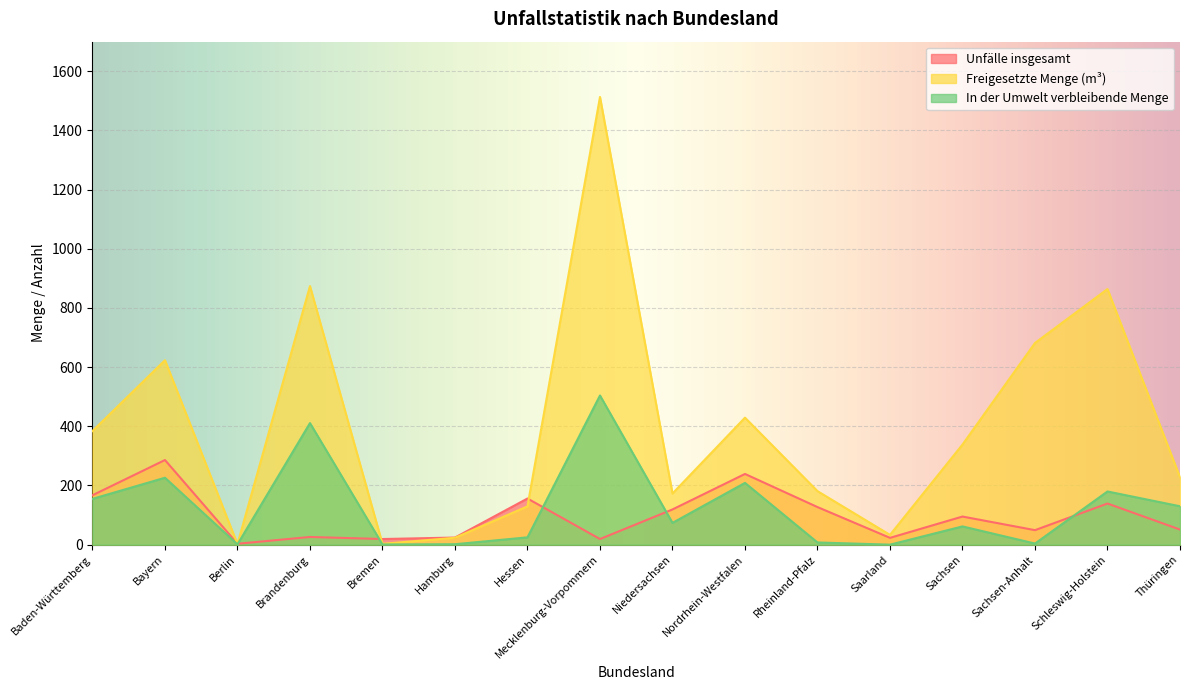

How many lines are shown in the chart?

3